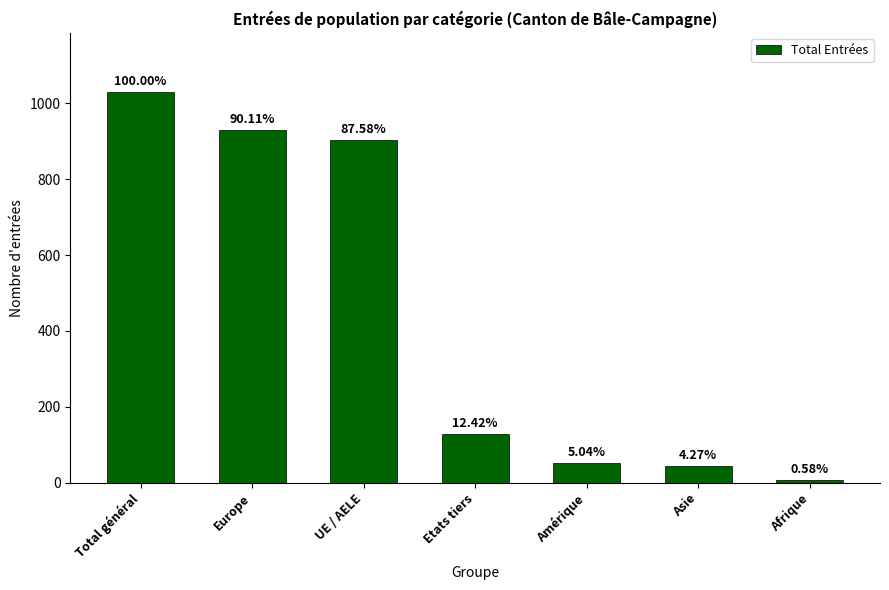

What is the difference between the maximum and second lowest values?

987